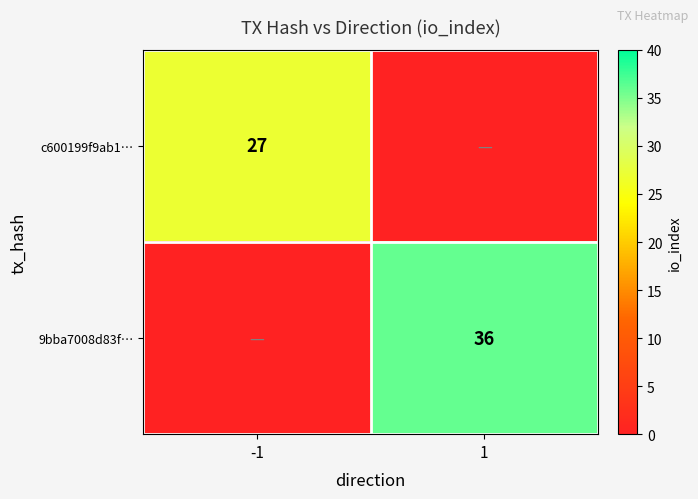

Is it true that 9bba7008d83f… equals 59 at 1?

False